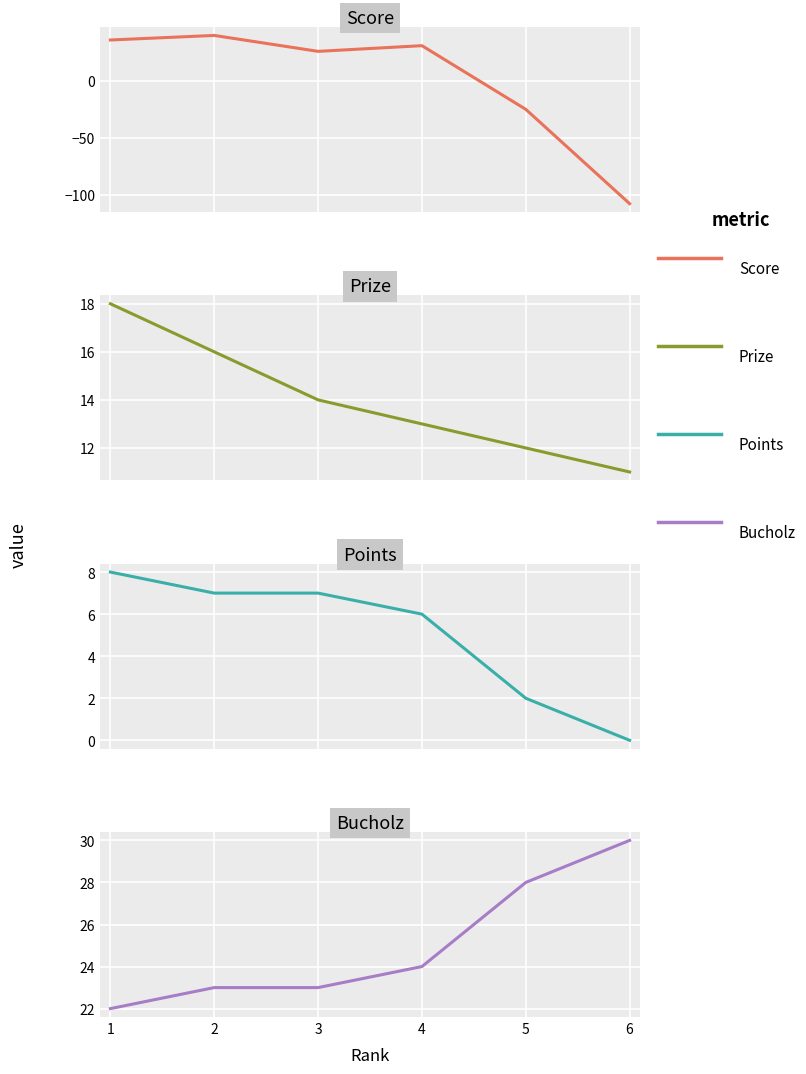

How many intersections are there between Score and Bucholz?

1